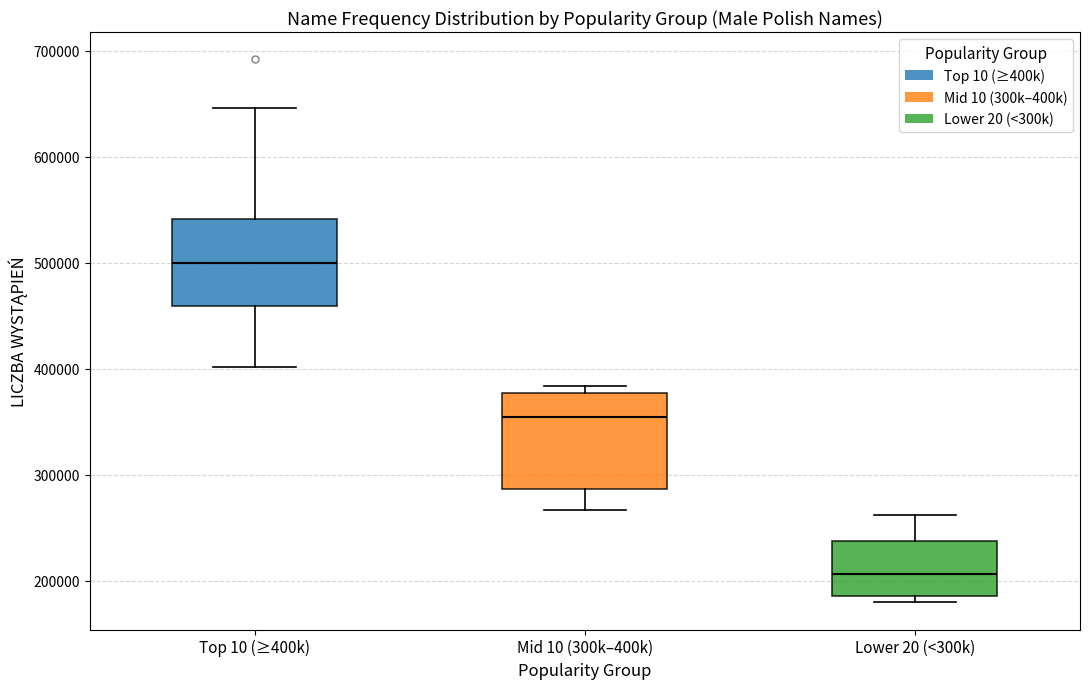

Which box's median line is the highest?

Top 10 (≥400k)